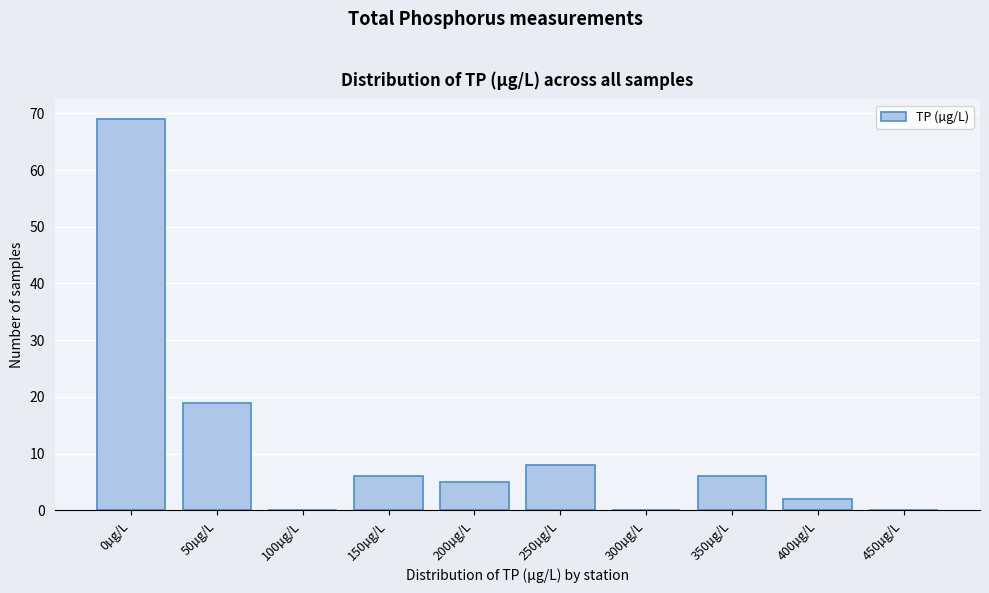

Reading left to right, what are all the values shown in this chart?

0µg/L=69	50µg/L=19	100µg/L=0	150µg/L=6	200µg/L=5	250µg/L=8	300µg/L=0	350µg/L=6	400µg/L=2	450µg/L=0